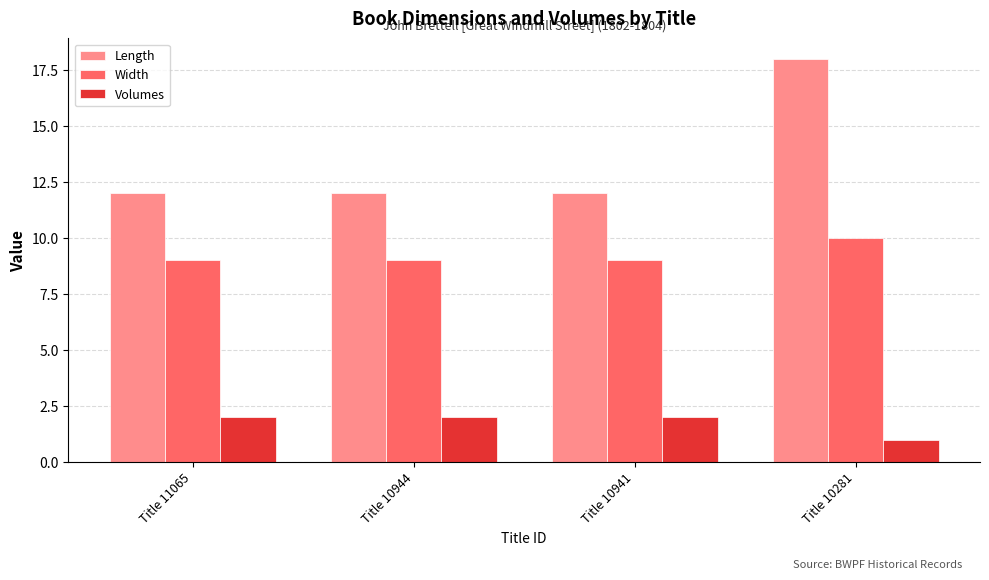

What is the maximum value for Volumes?

2